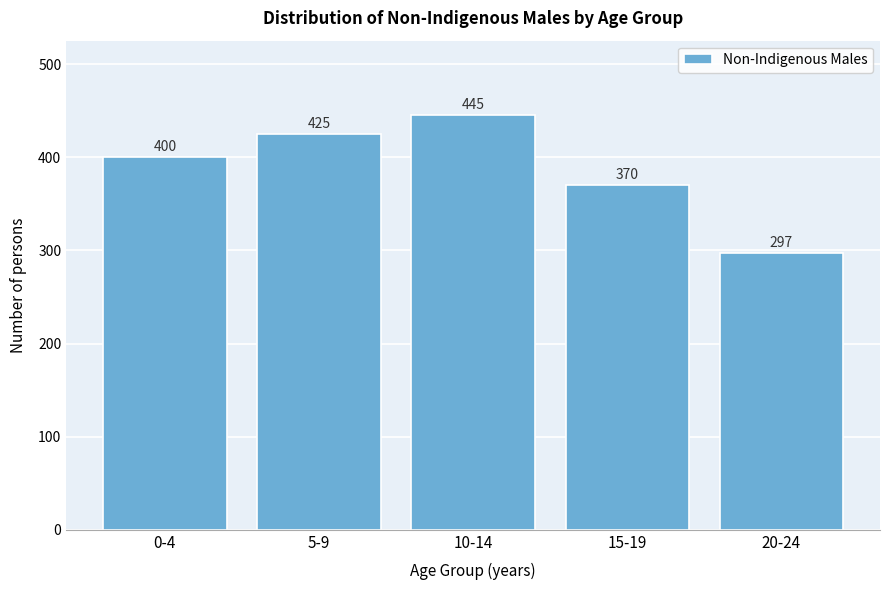

Reading left to right, extract all data points from this chart.

0-4=400	5-9=425	10-14=445	15-19=370	20-24=297